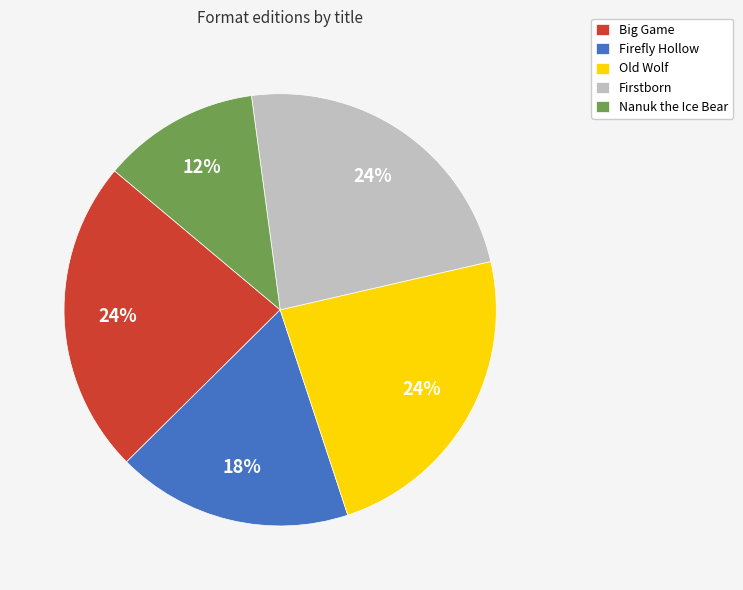

Which category has the smallest portion of the pie?

Nanuk the Ice Bear